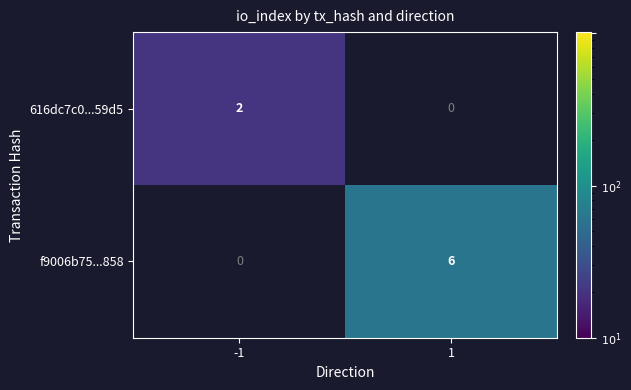

The f9006b75...858 series shows 6 at 1. True or false?

True